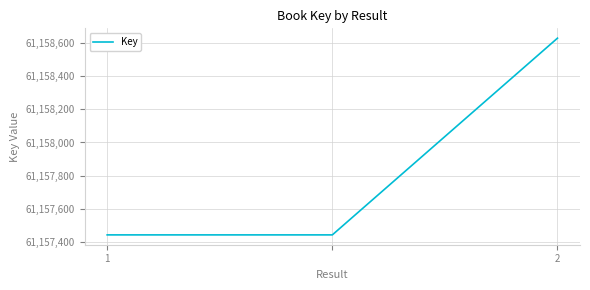

What is the difference between the maximum and minimum values?

1188